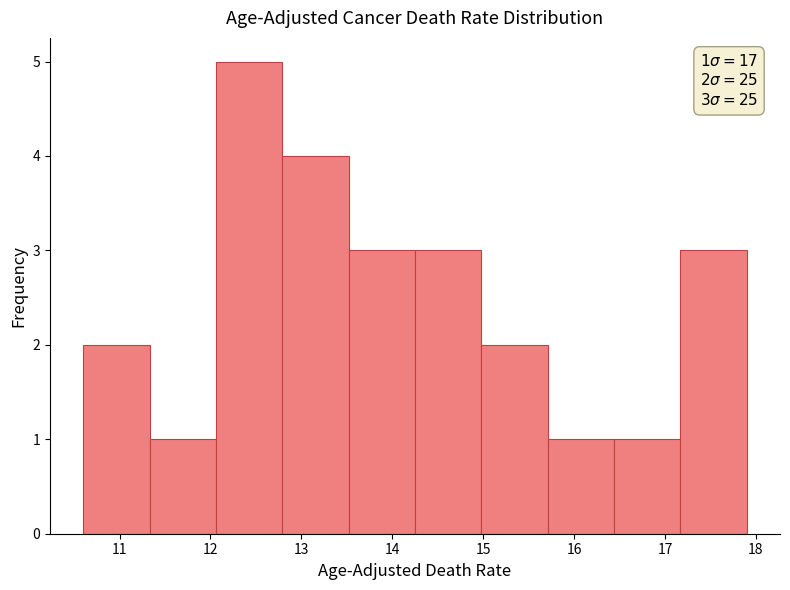

Which range on the x-axis has the tallest bar?

12.06 to 12.79